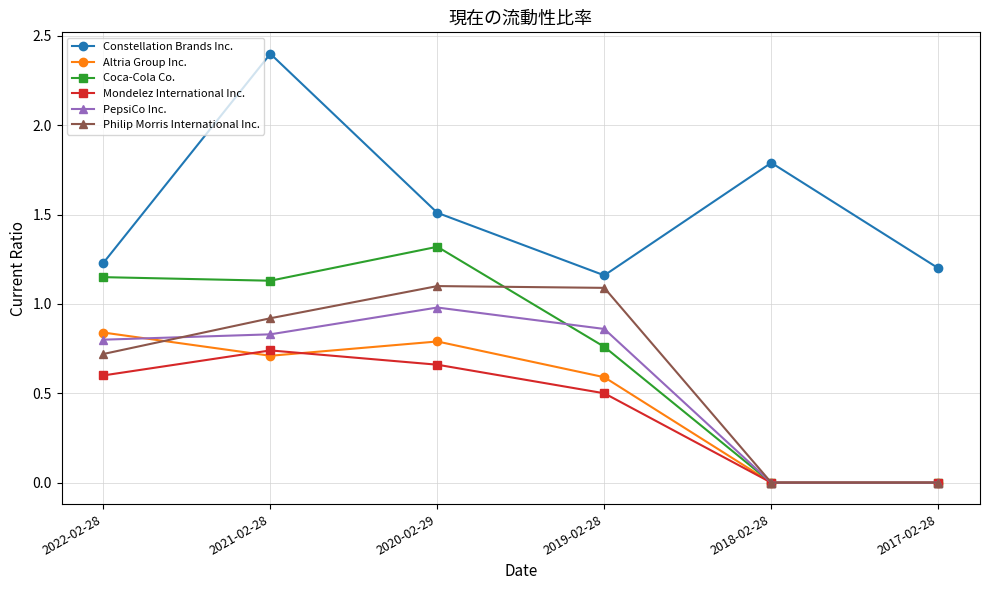

True or false: Constellation Brands Inc. and Mondelez International Inc. intersect in this chart.

False